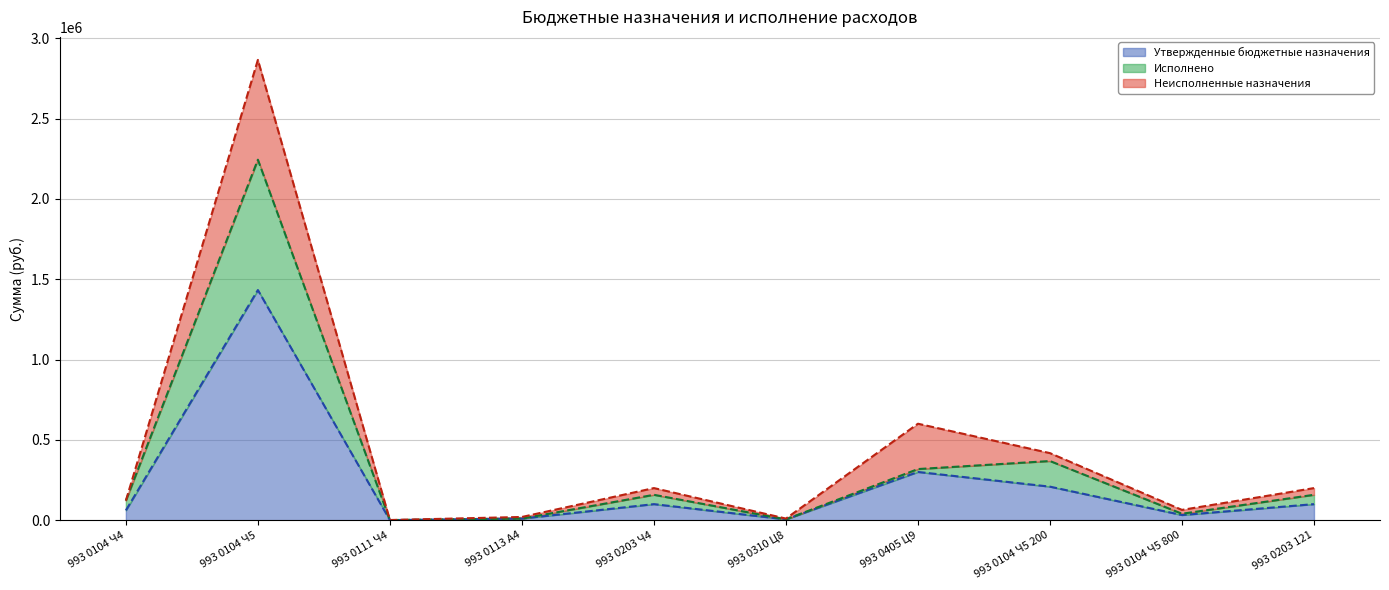

Between 993 0203 Ч4 and 993 0104 Ч5 800, which is larger?

993 0203 Ч4